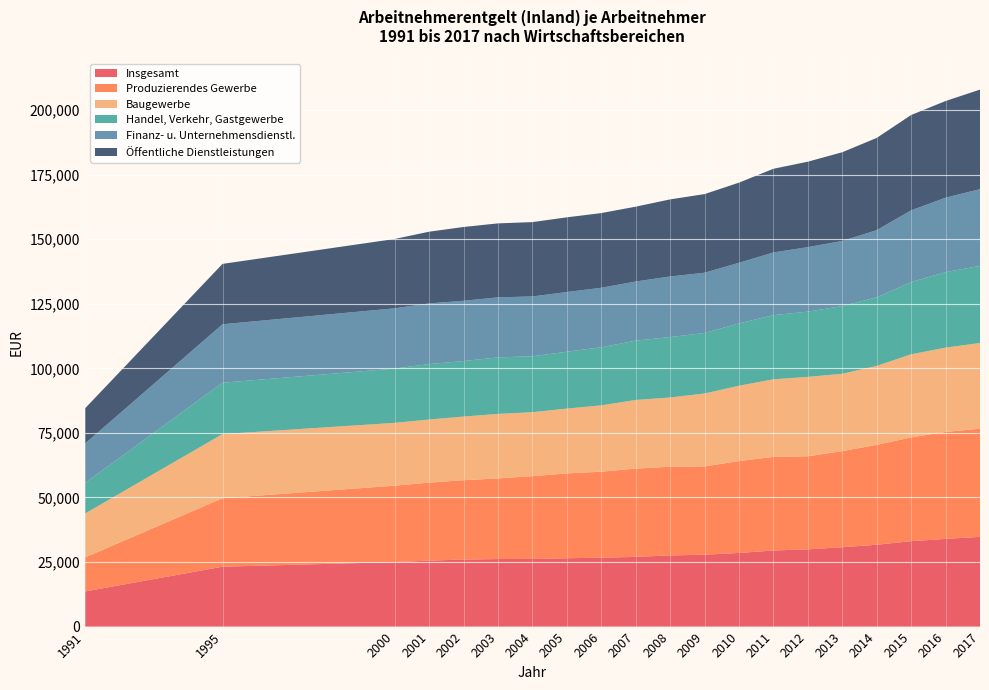

Reading left to right, transcribe all the data shown in this chart.

Insgesamt: 1991=13587	1995=23199	2000=24982	2001=25552	2002=25961	2003=26159	2004=26198	2005=26479	2006=26680	2007=27002	2008=27561	2009=27851	2010=28516	2011=29479	2012=29911	2013=30735	2014=31697	2015=33087	2016=33970	2017=34748
Produzierendes Gewerbe: 1991=13155	1995=26519	2000=29596	2001=30198	2002=30727	2003=31232	2004=32052	2005=32841	2006=33306	2007=34184	2008=34363	2009=34163	2010=35591	2011=36227	2012=36050	2013=37224	2014=38679	2015=40186	2016=41409	2017=41900
Baugewerbe: 1991=16980	1995=24846	2000=24329	2001=24441	2002=24654	2003=24979	2004=24779	2005=25108	2006=25691	2007=26578	2008=26802	2009=28253	2010=29169	2011=30064	2012=30745	2013=29953	2014=30579	2015=32183	2016=32652	2017=33182
Handel, Verkehr, Gastgewerbe: 1991=11823	1995=19870	2000=21016	2001=21481	2002=21492	2003=21885	2004=21650	2005=22013	2006=22489	2007=22965	2008=23403	2009=23445	2010=24132	2011=24841	2012=25264	2013=26192	2014=26564	2015=27966	2016=29250	2017=29845
Finanz- u. Unternehmensdienstl.: 1991=15238	1995=22649	2000=23335	2001=23481	2002=23338	2003=23248	2004=23173	2005=23120	2006=23049	2007=22912	2008=23452	2009=23330	2010=23477	2011=24276	2012=24982	2013=25236	2014=26009	2015=27774	2016=28819	2017=29734
Öffentliche Dienstleistungen: 1991=13627	1995=23380	2000=26854	2001=27773	2002=28581	2003=28647	2004=28791	2005=28931	2006=28924	2007=28978	2008=29862	2009=30447	2010=31040	2011=32410	2012=33088	2013=34364	2014=35717	2015=36918	2016=37437	2017=38548